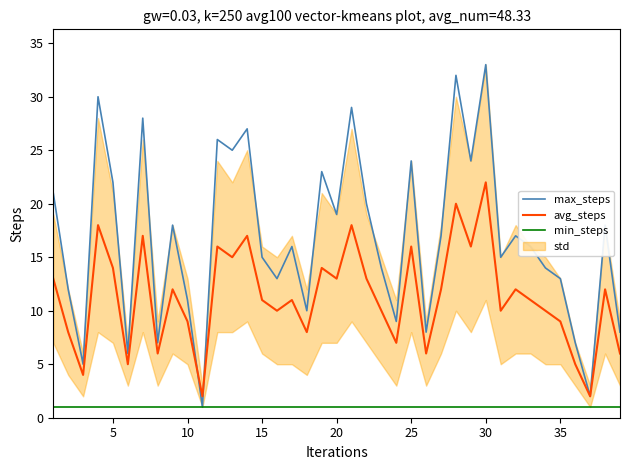

What is the sum of all max_steps values?

655